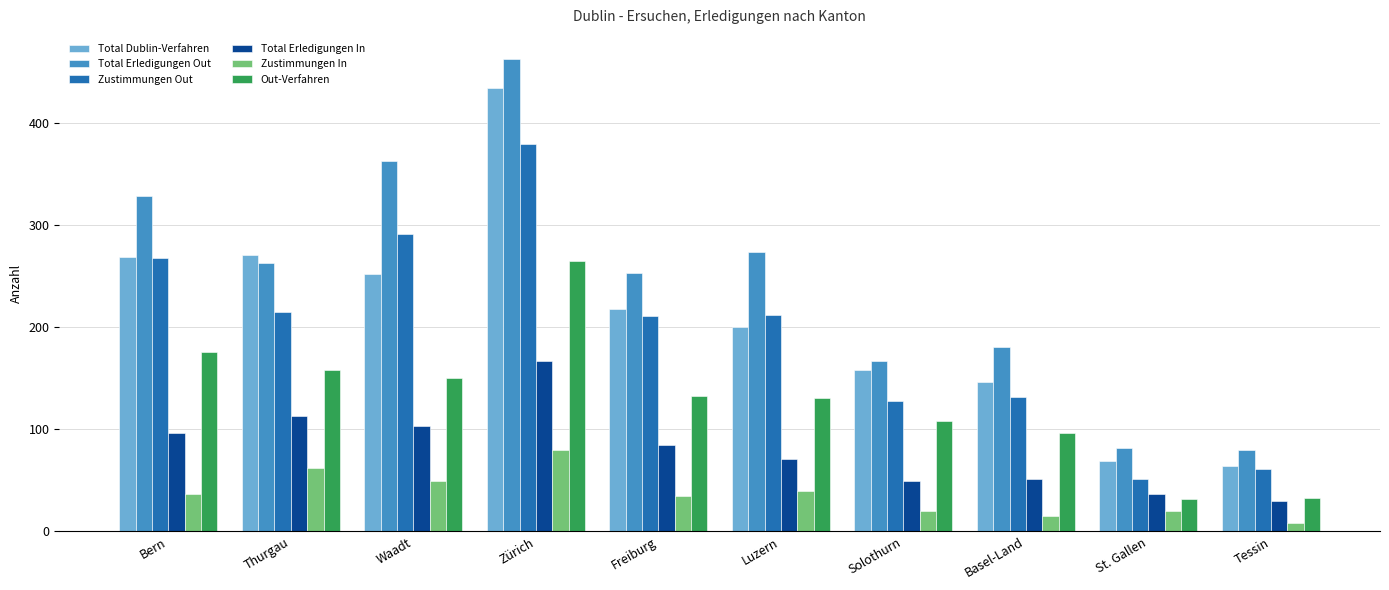

At which category does the chart reach its peak across all series?

Zürich